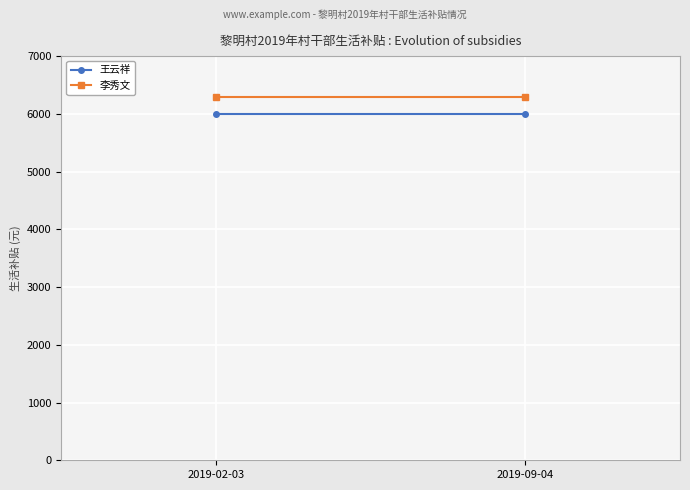

Rank the series by their average value, from lowest to highest.

王云祥, 李秀文